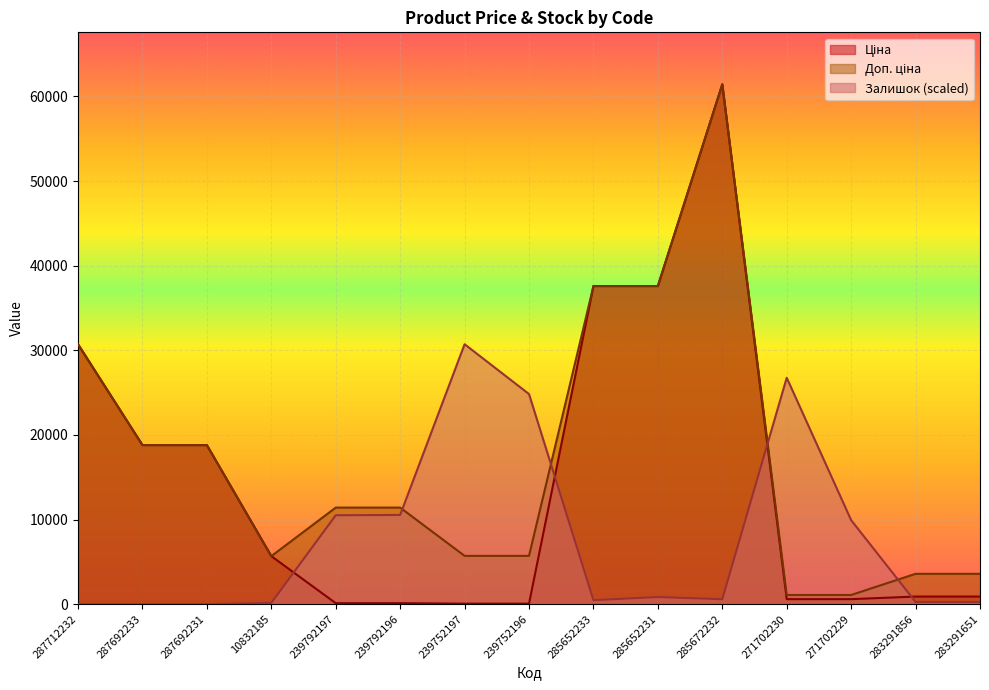

What position from the right is 239752196?

8